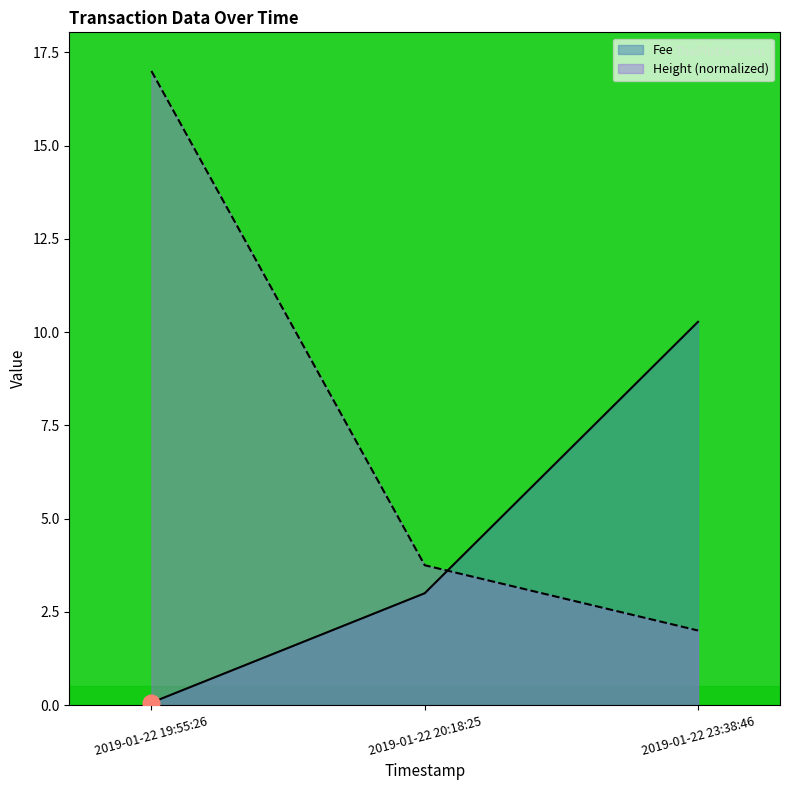

What is the value of the Fee point at the 1st from the left?

0.1